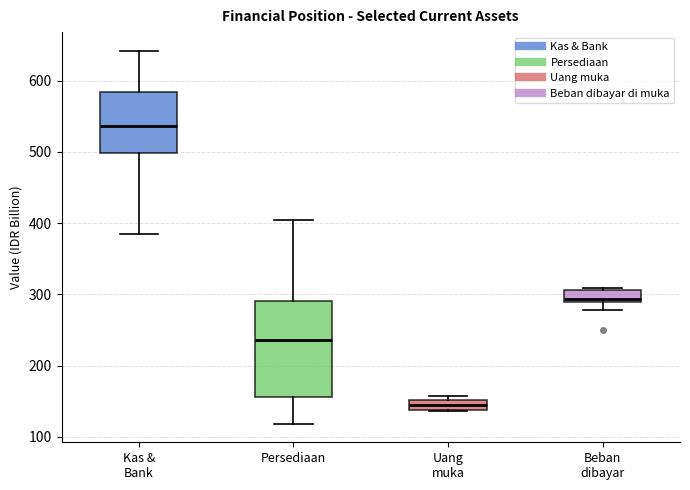

Which box has the highest median line?

Kas & Bank